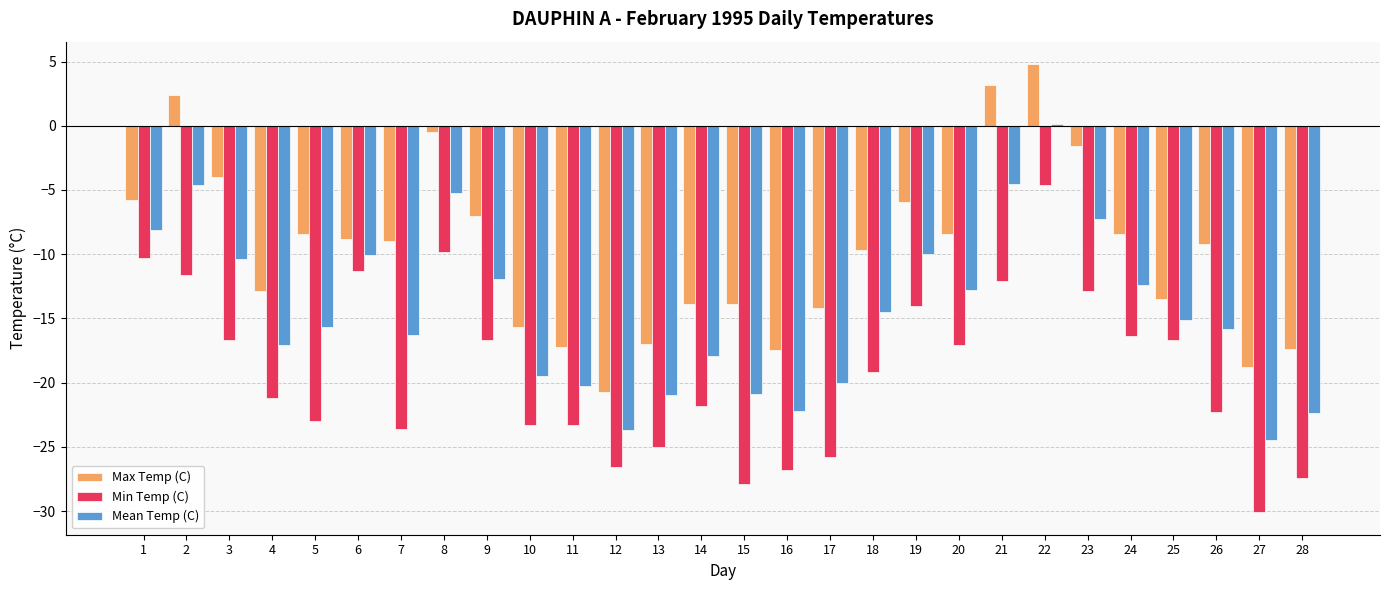

Which label corresponds to the largest value in the chart?

22